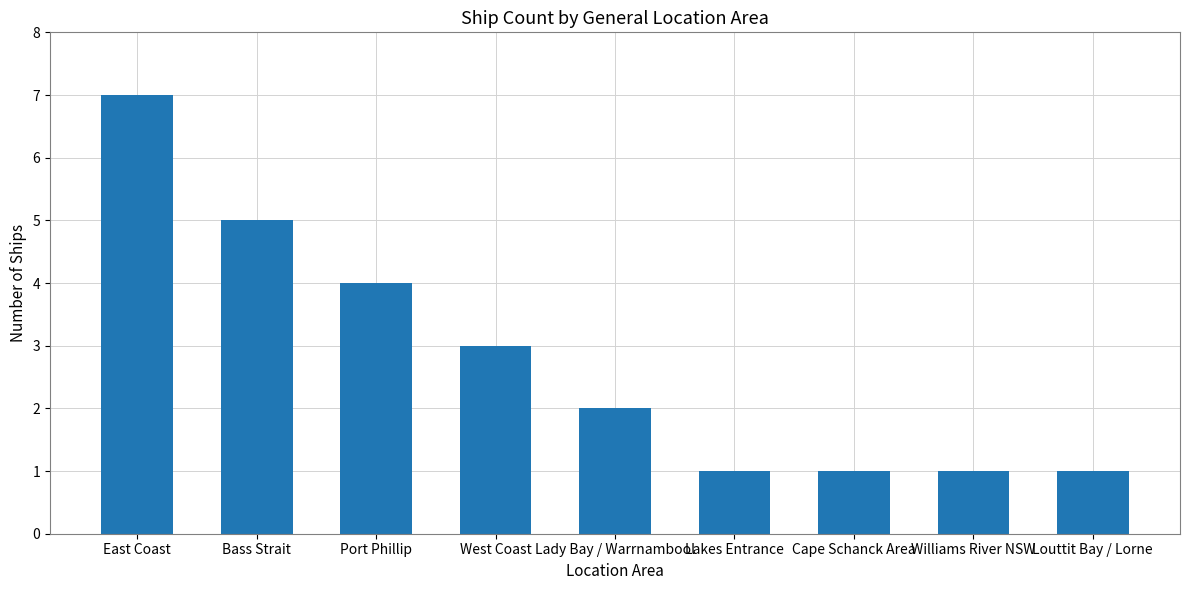

True or false: the data shows 2 at East Coast.

False